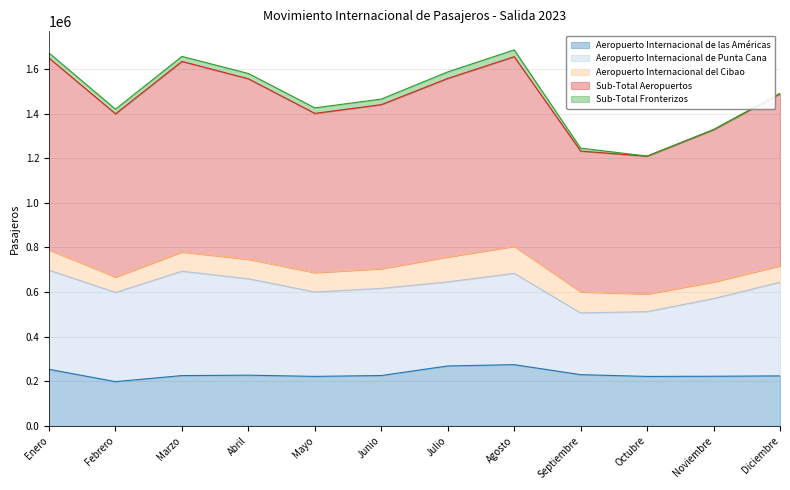

At which label does Sub-Total Aeropuertos reach its peak?

Enero